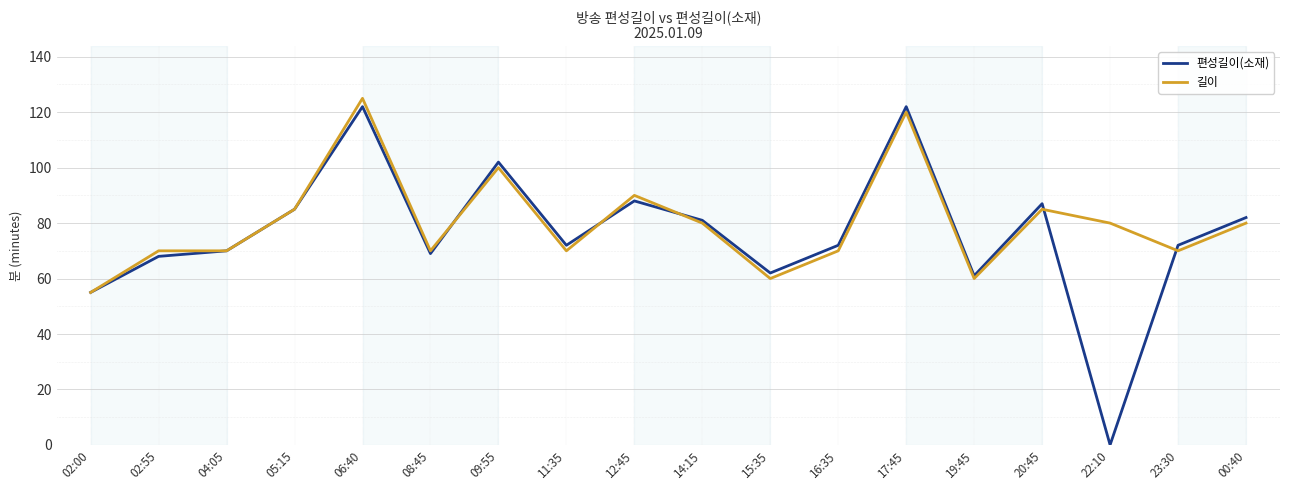

The value of 길이 at 14:15 is 80. True or false?

True